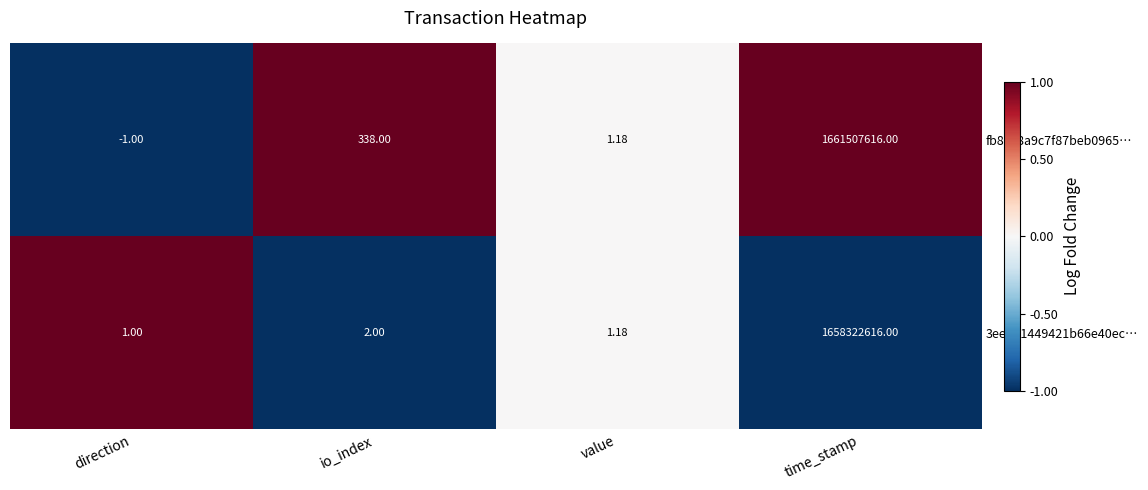

Rank the categories by fb8ec8a9c7f87beb0965… value from lowest to highest.

direction, value, io_index, time_stamp